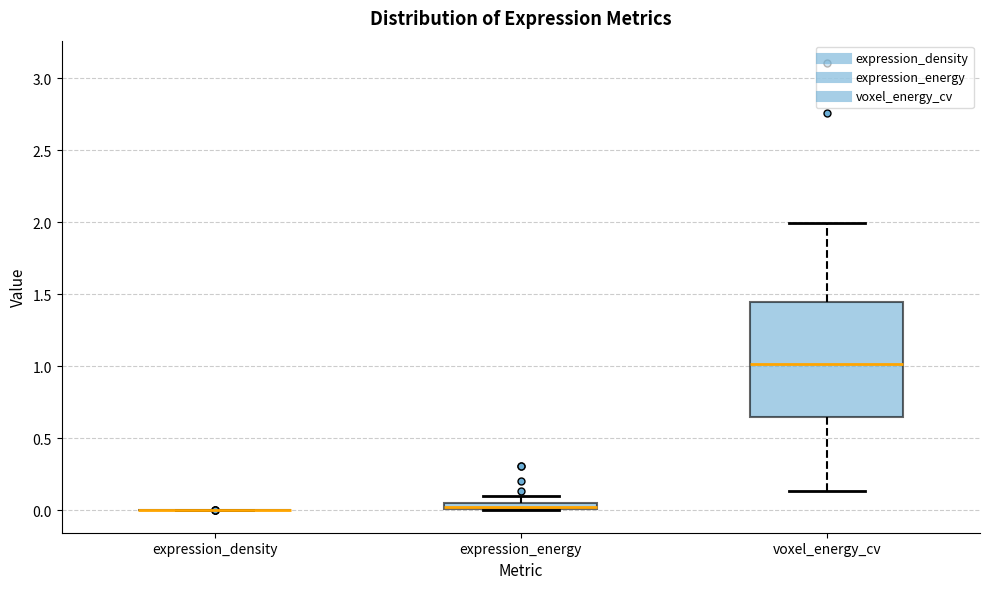

Comparing the boxes themselves (not the whiskers), which one is the tallest?

voxel_energy_cv